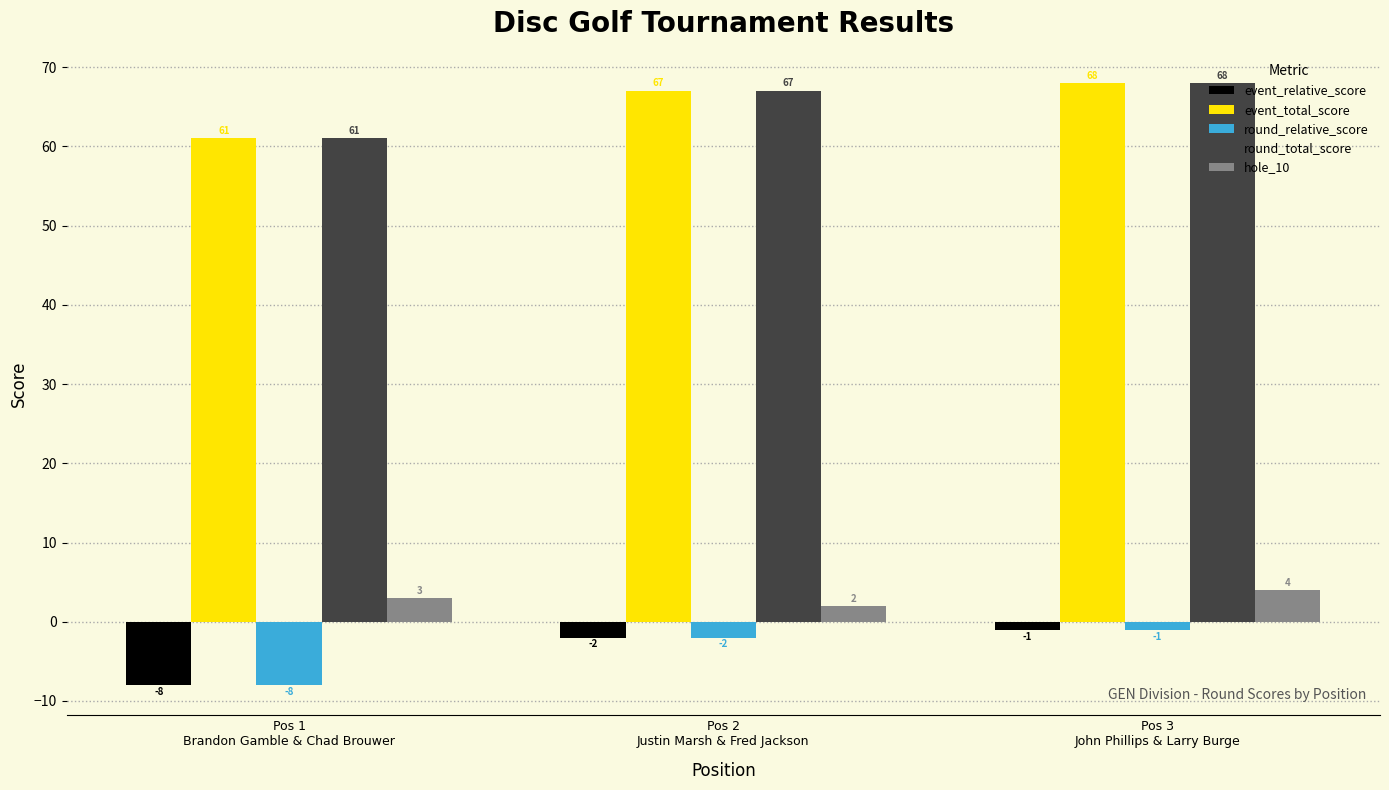

The round_total_score series shows 68 at Pos 3
John Phillips & Larry Burge. True or false?

True